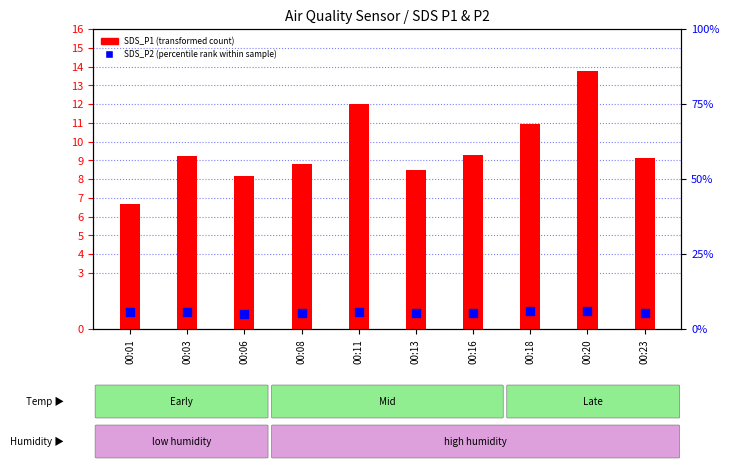

Which series reaches the minimum Y coordinate?

SDS_P2 (percentile rank within sample)